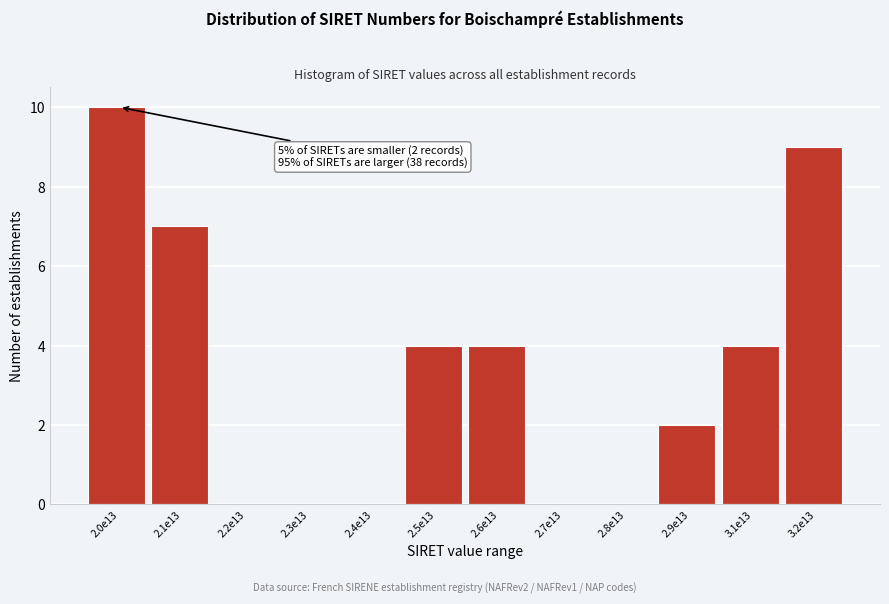

Reading left to right, list all the values displayed in this chart.

2.0e13=10	2.1e13=7	2.2e13=0	2.3e13=0	2.4e13=0	2.5e13=4	2.6e13=4	2.7e13=0	2.8e13=0	2.9e13=2	3.1e13=4	3.2e13=9